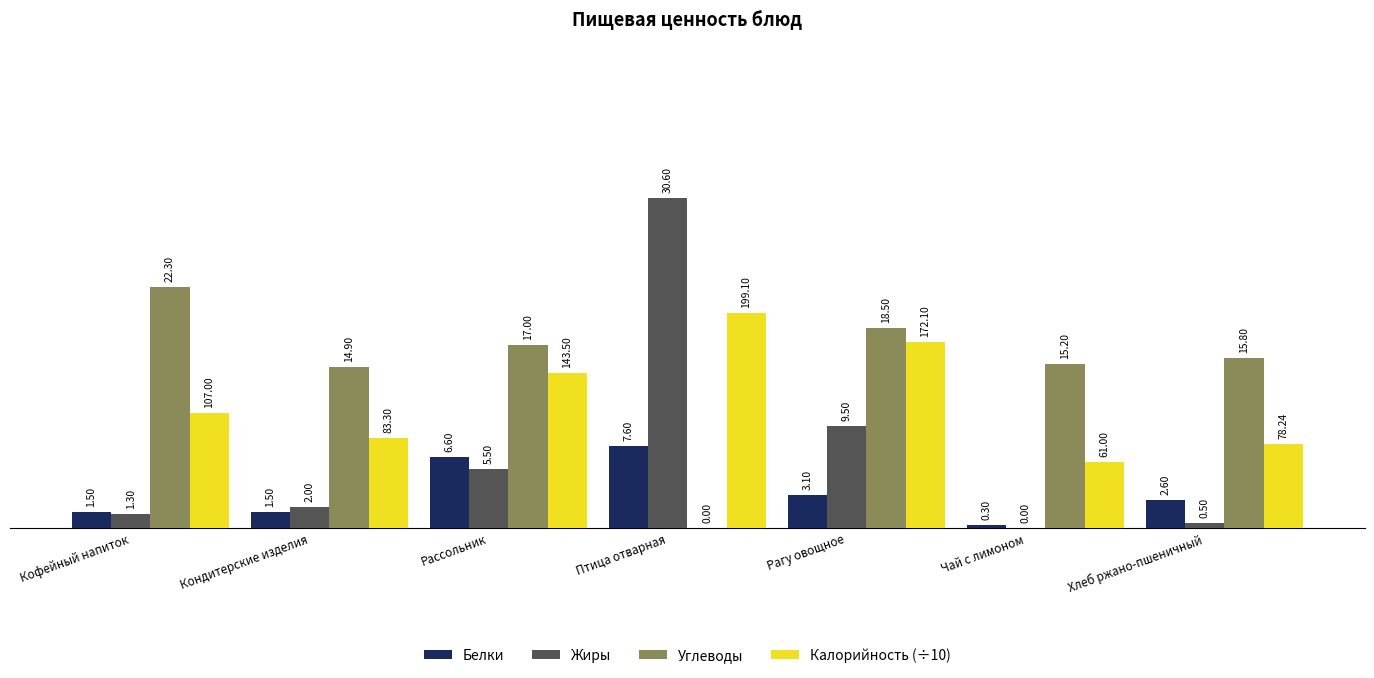

What is the difference between the Углеводы values at Кофейный напиток and Кондитерские изделия?

7.4